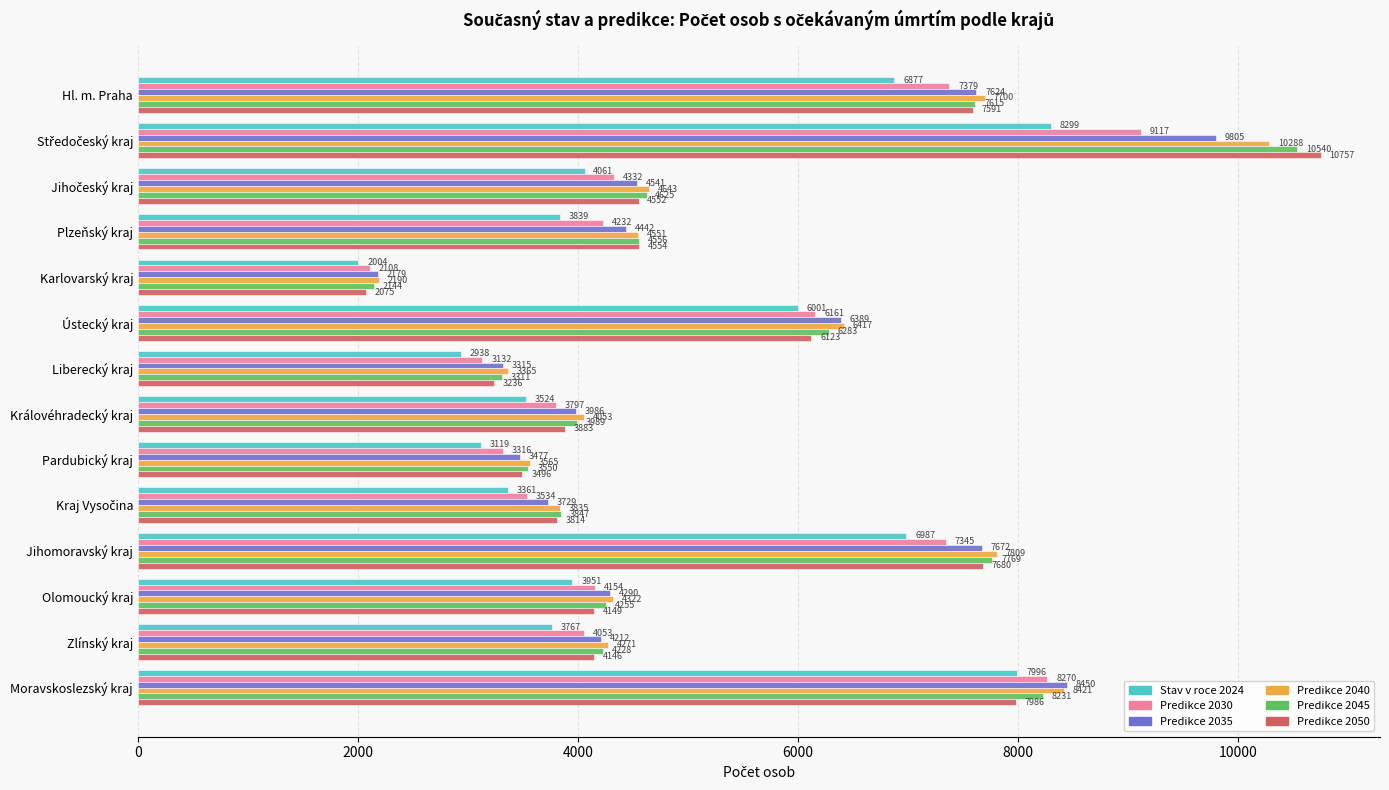

The value of Predikce 2035 at Ústecký kraj is 6389.0. True or false?

True